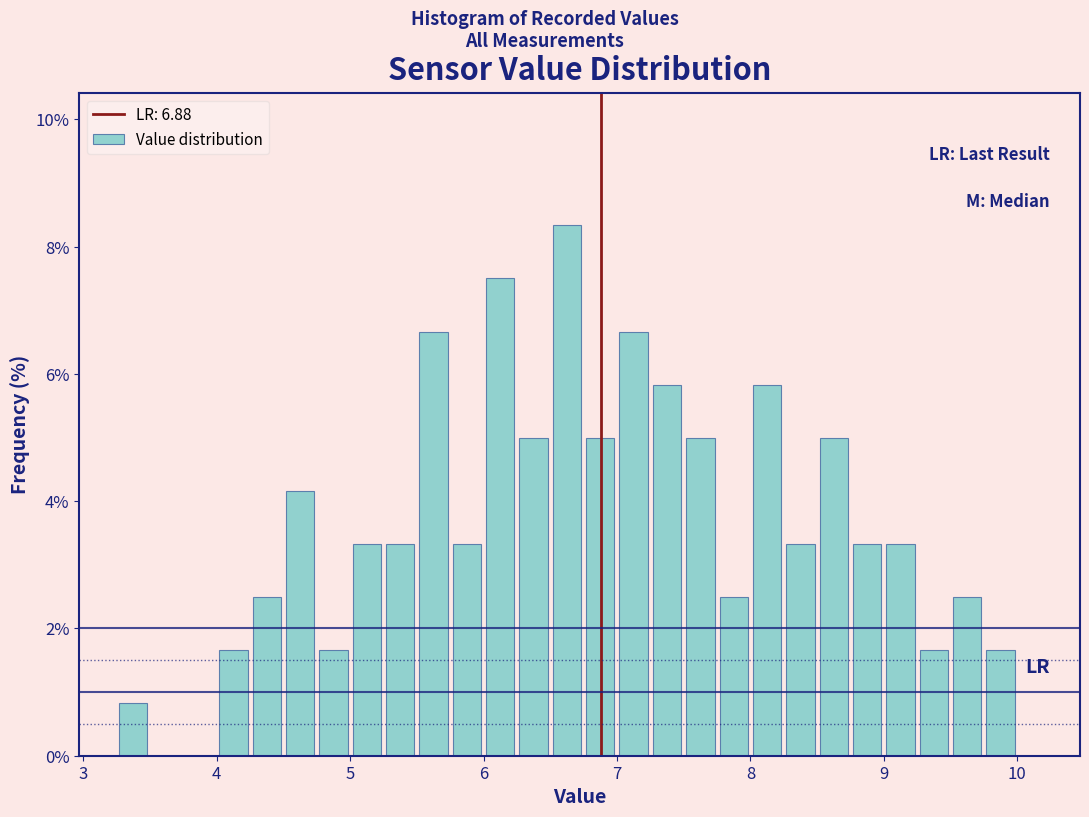

Read against the x-axis, roughly where is the centre of the tallest bar?

6.6